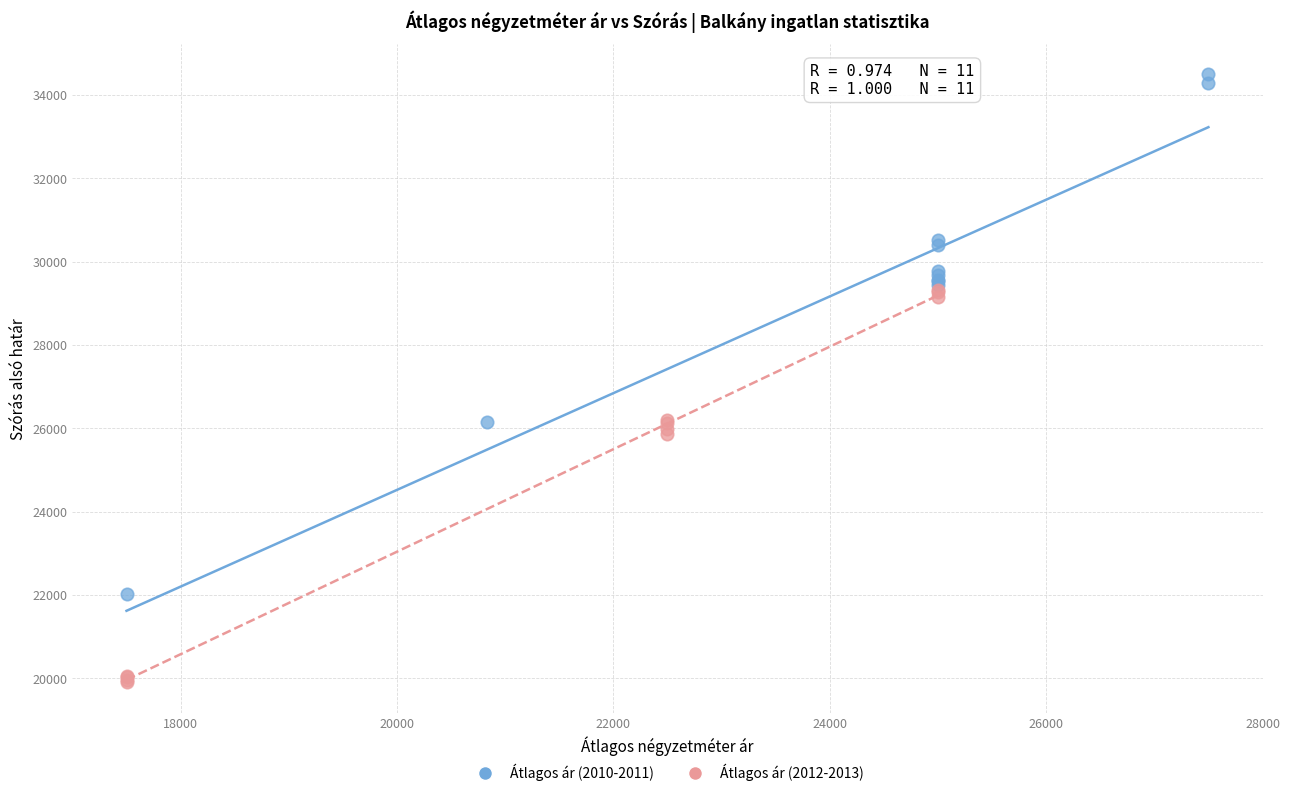

Which series has the largest Y range (max minus min)?

Átlagos ár (2010-2011)